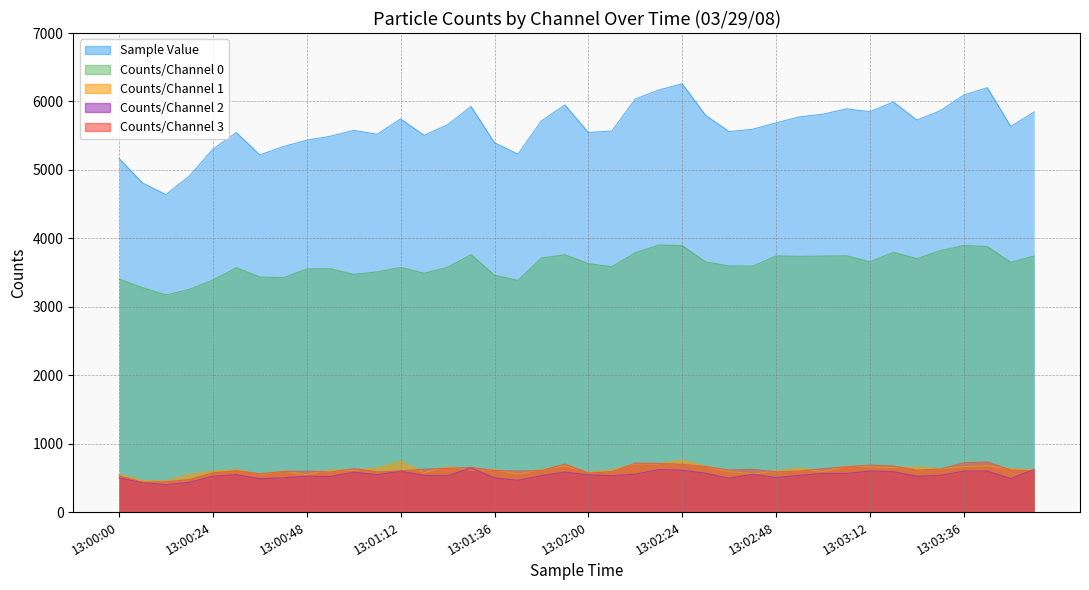

True or false: Counts/Channel 0 has more than 0 interior local peaks.

True